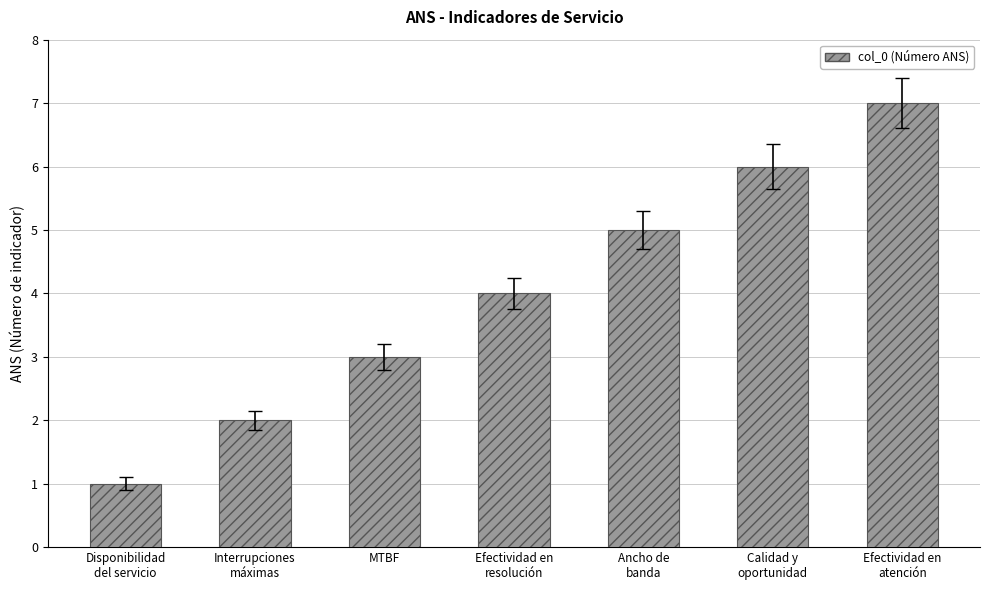

Reading right to left, transcribe all the data shown in this chart.

7	6	5	4	3	2	1